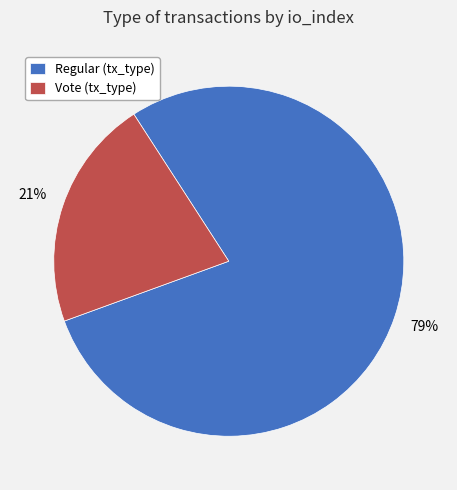

Does any single category account for the majority?

Yes